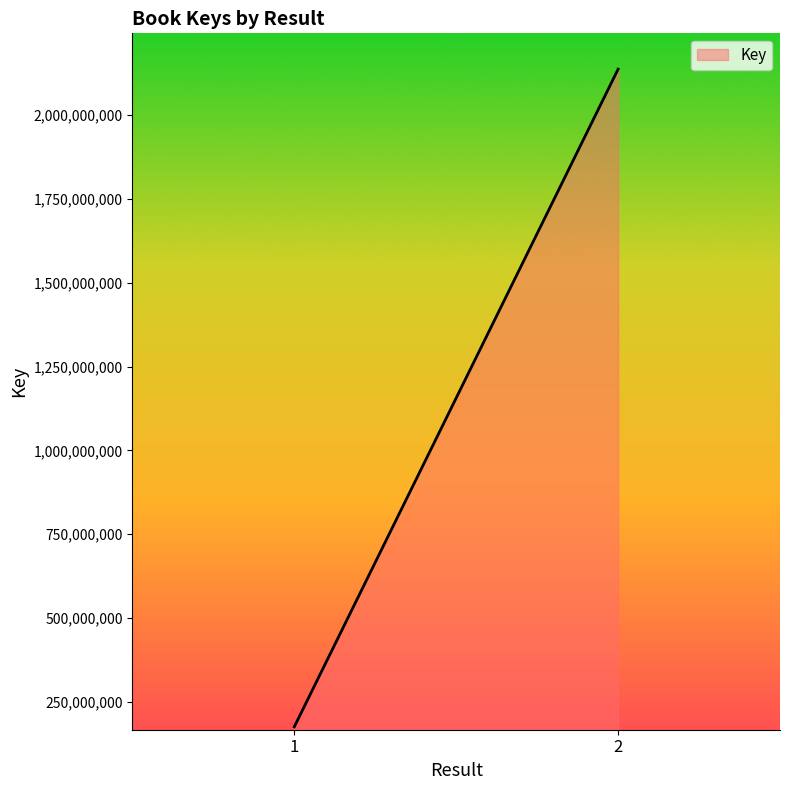

What is the difference between the maximum and minimum values?

1962598252